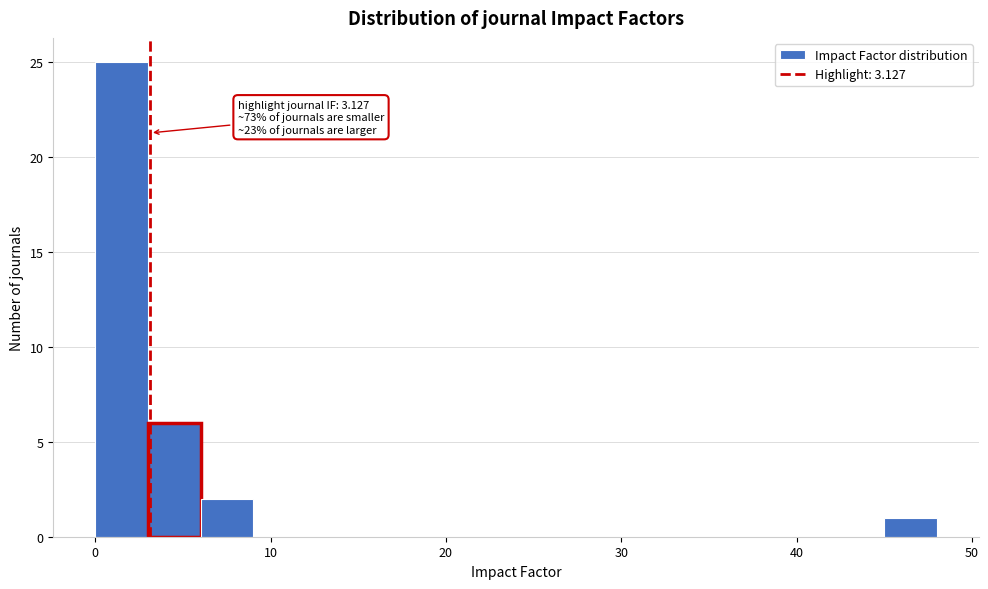

Around what value on the x-axis is the tallest bar? Give the approximate position of its centre, as read against the axis.

2